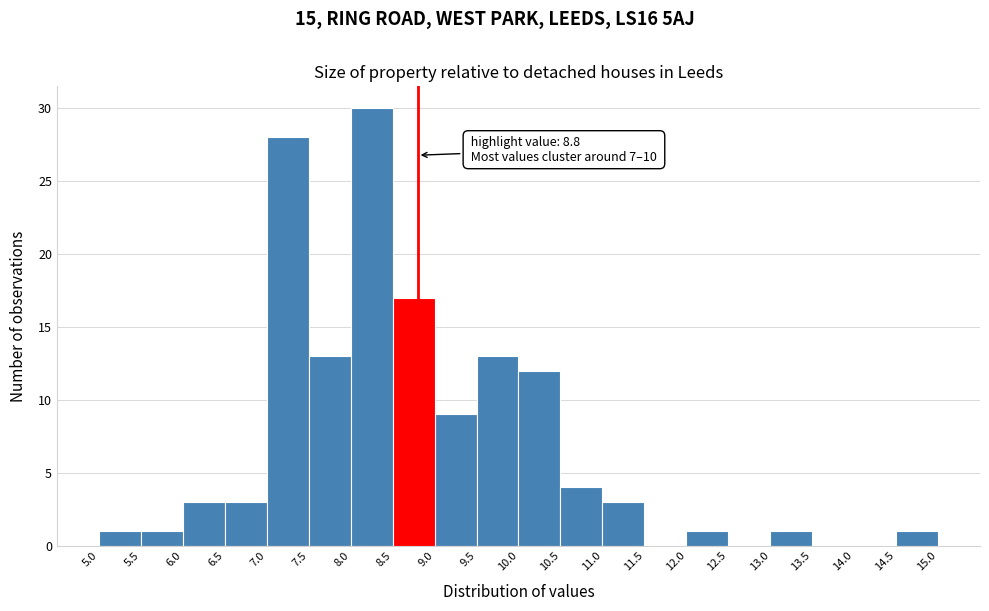

Which range on the x-axis has the tallest bar?

8.0 to 8.5